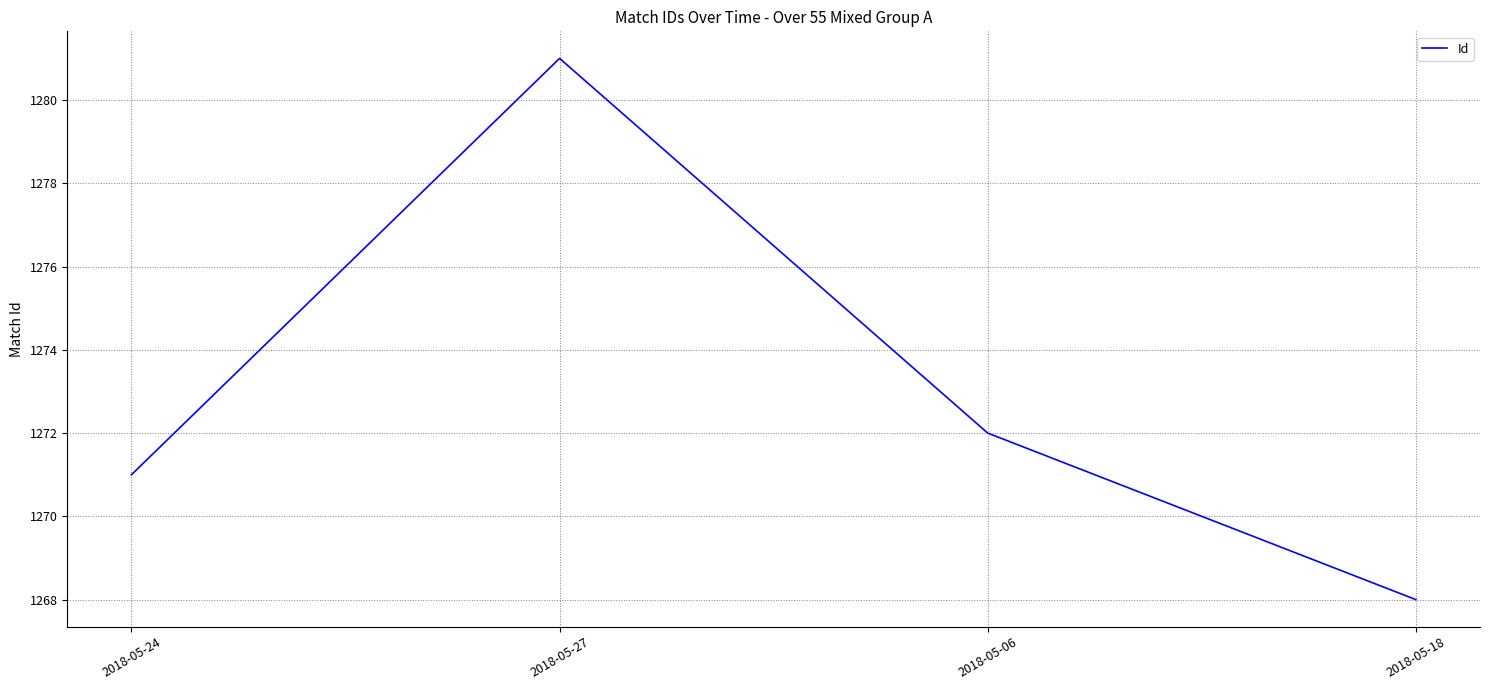

What is the difference between the maximum and second lowest values?

10